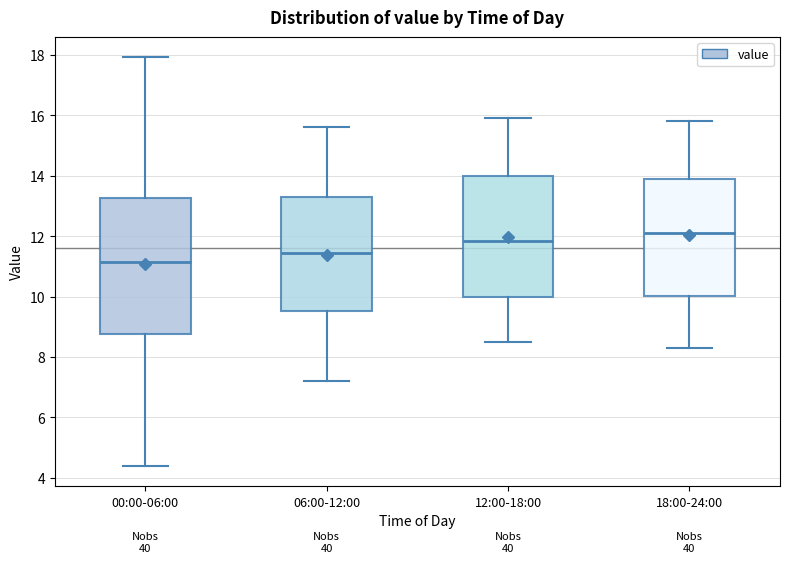

Reading left to right, transcribe this box plot: for each box, give where its median line is, the range the box spans, and where its two whiskers end, as read against the y-axis. The values are not printed on the chart, so give them approximately, as read against the axis.

00:00-06:00: median 11.2, box 8.8 to 13.2, whiskers 4.4 to 18.0
06:00-12:00: median 11.4, box 9.6 to 13.4, whiskers 7.2 to 15.6
12:00-18:00: median 11.8, box 10.0 to 14.0, whiskers 8.6 to 16.0
18:00-24:00: median 12.2, box 10.0 to 14.0, whiskers 8.4 to 15.8